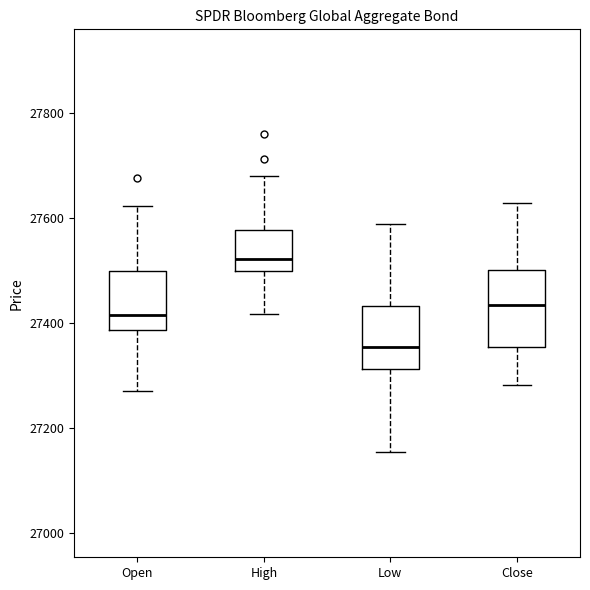

Where does the median line of the box for High sit on the y-axis? The values are not printed on the chart, so give them approximately, as read against the axis.

27520